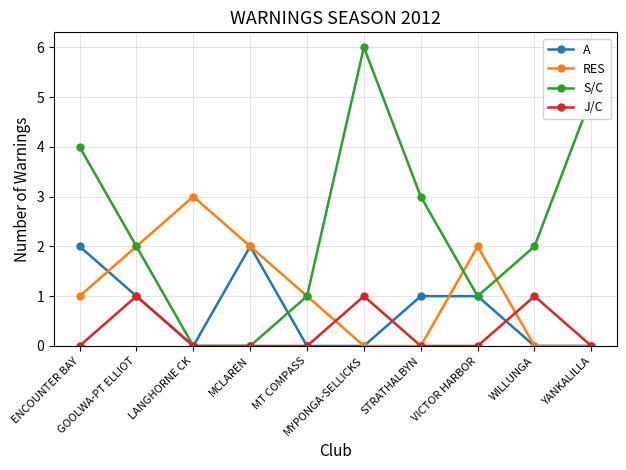

True or false: RES and S/C intersect in this chart.

True